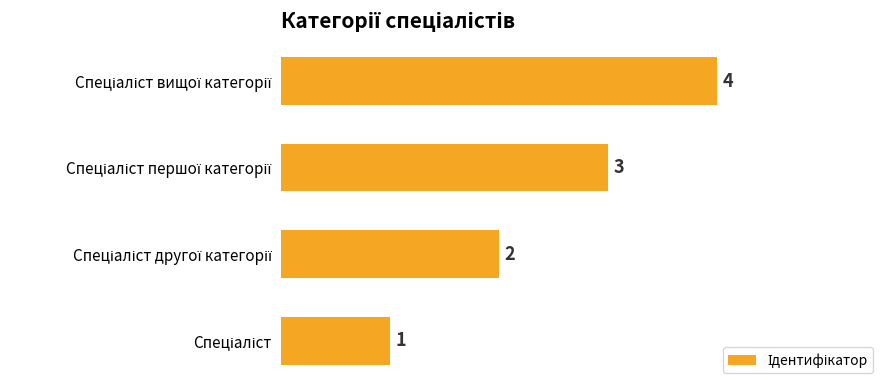

How many values are between 2 and 4?

3